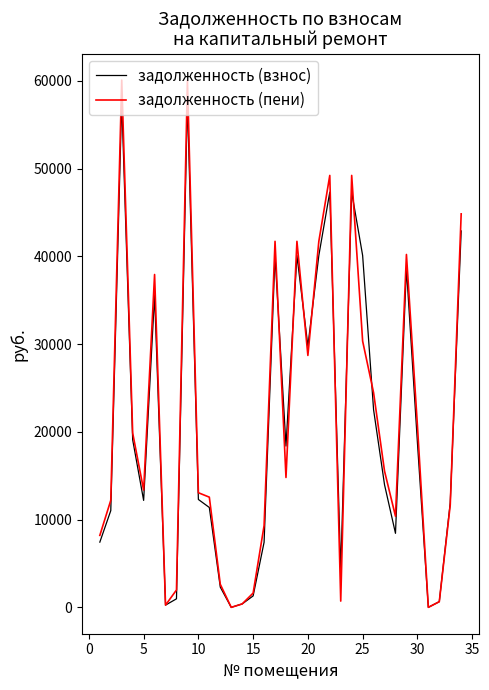

Which series has the largest range (max minus min)?

задолженность (пени)